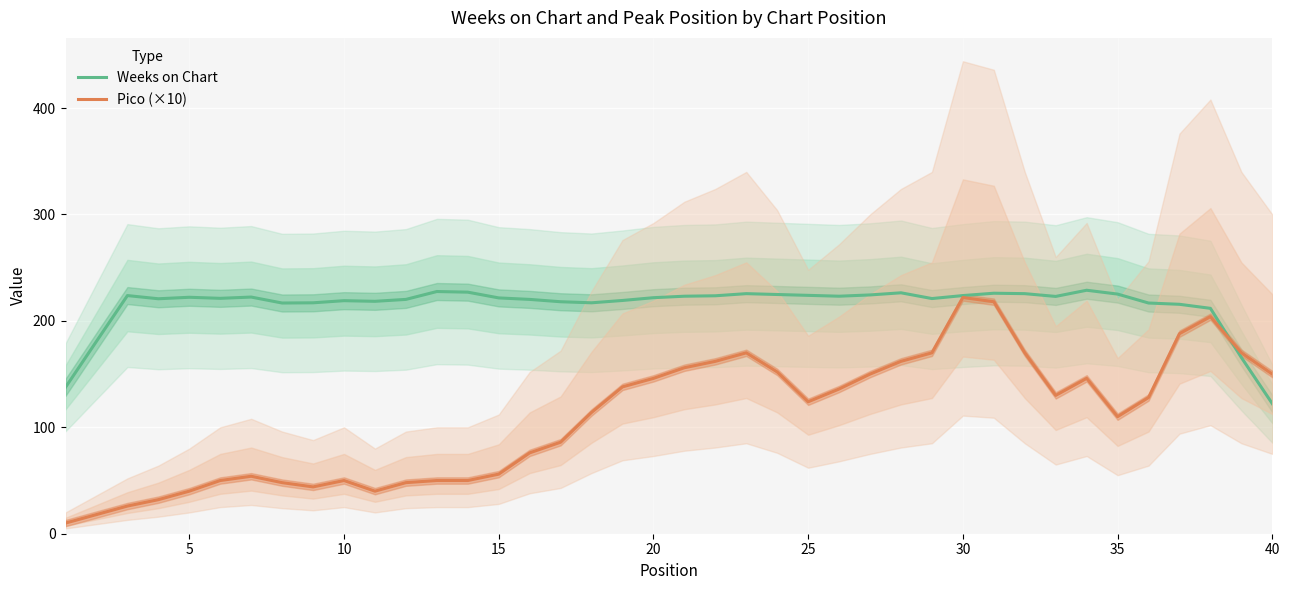

Which series has the widest spread of values?

Pico (×10)